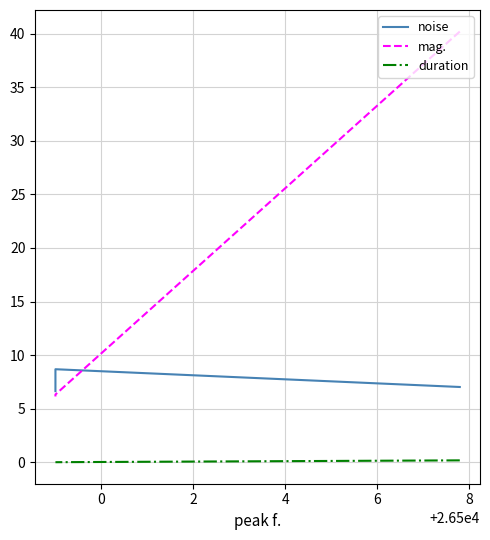

True or false: mag. has a value of 6.3 at 0.

True